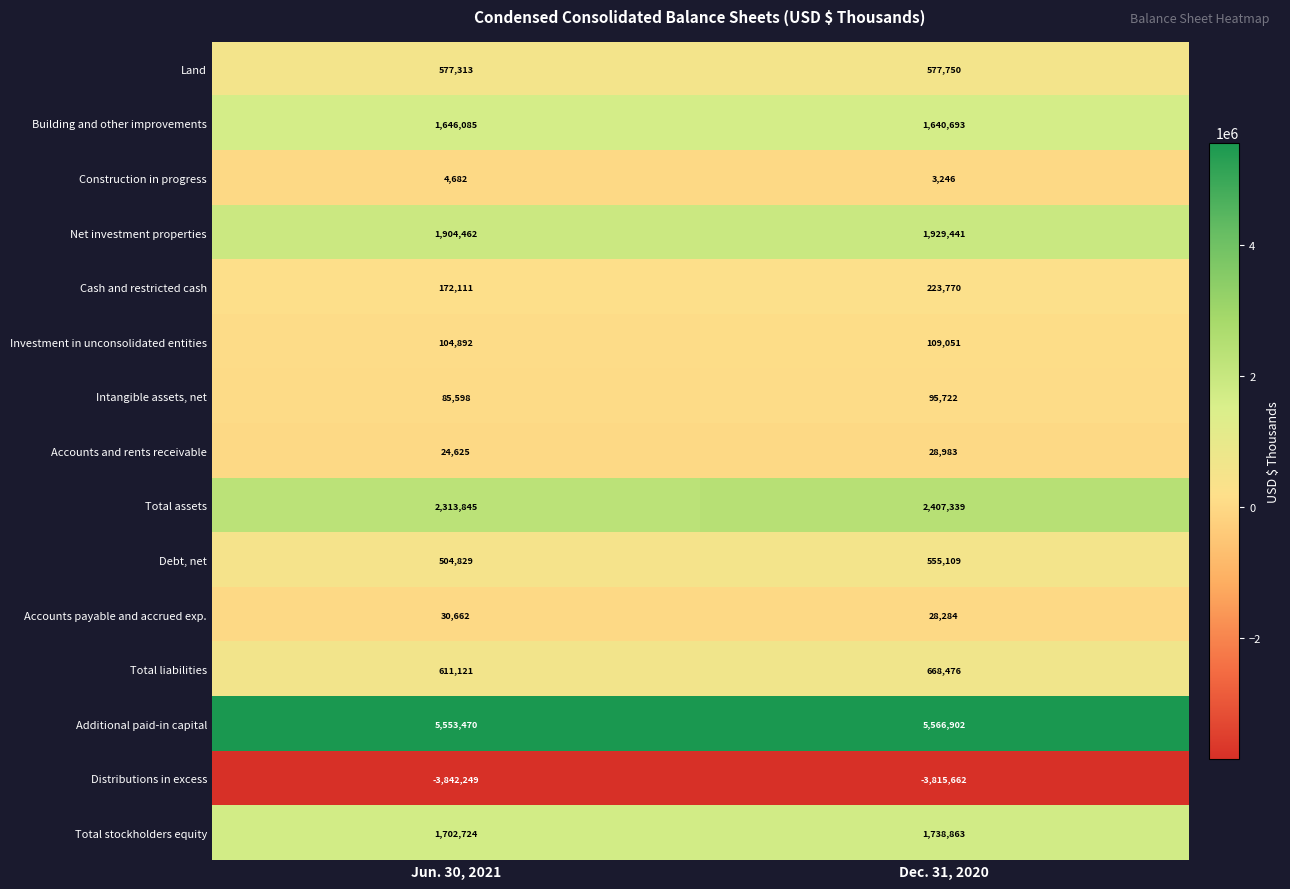

What is the total value across all series at Jun. 30, 2021?

11394170